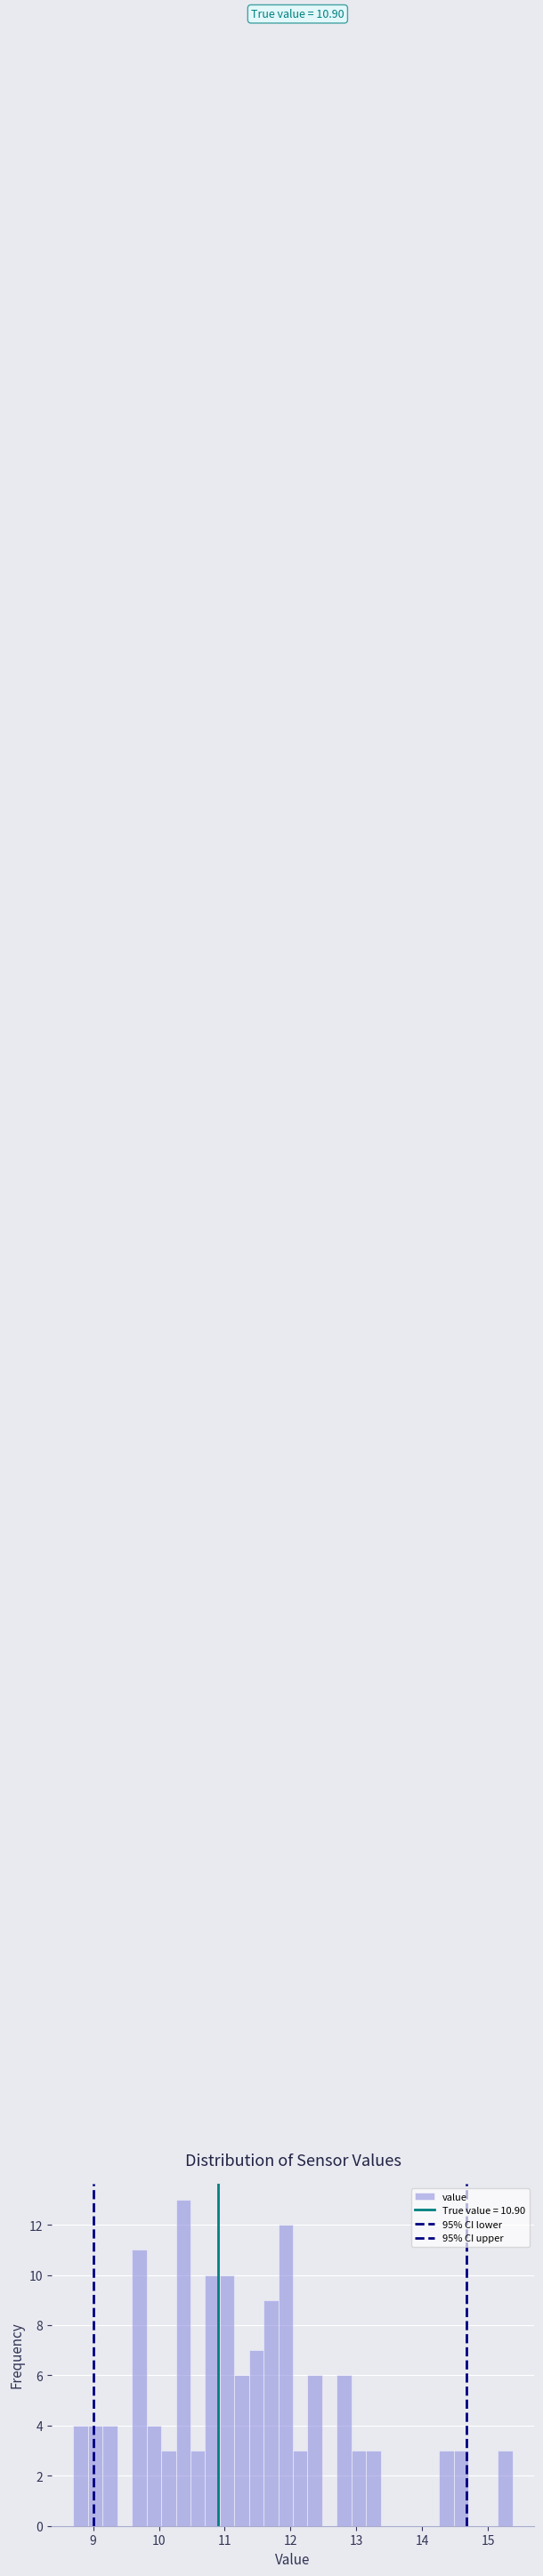

Read against the x-axis, roughly where is the centre of the tallest bar?

10.4